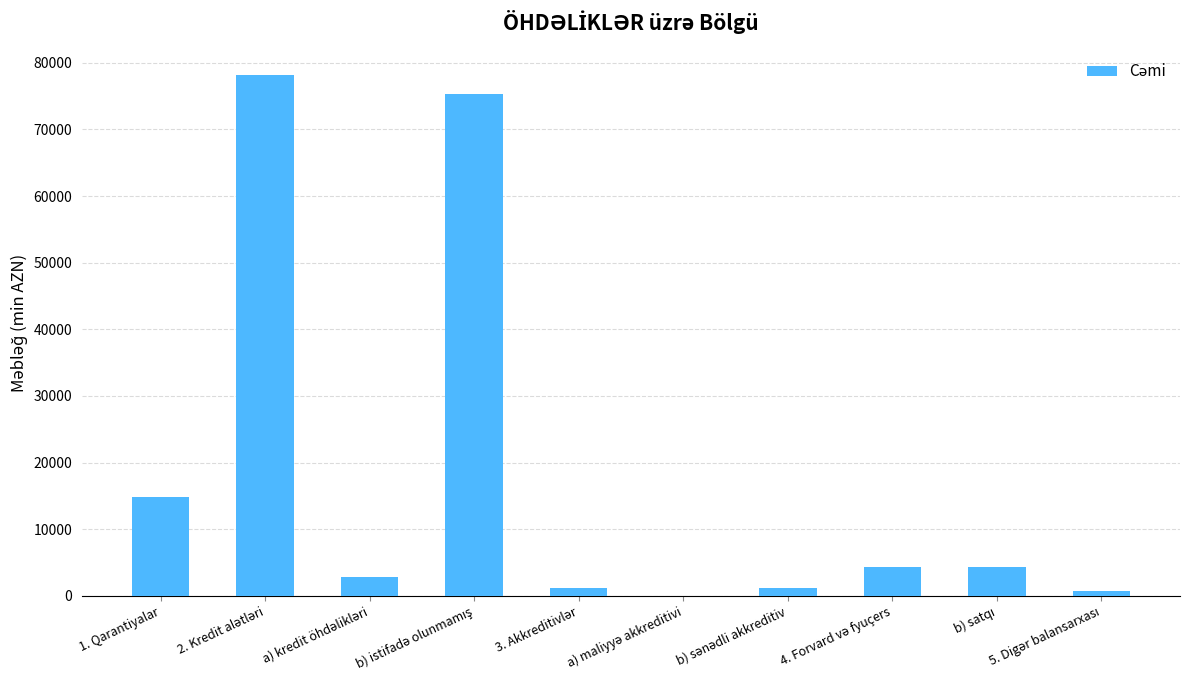

Reading left to right, transcribe all the data shown in this chart.

14894.3	78103.4	2824.1	75279.3	1198.9	0.0	1198.9	4286.0	4286.0	654.0